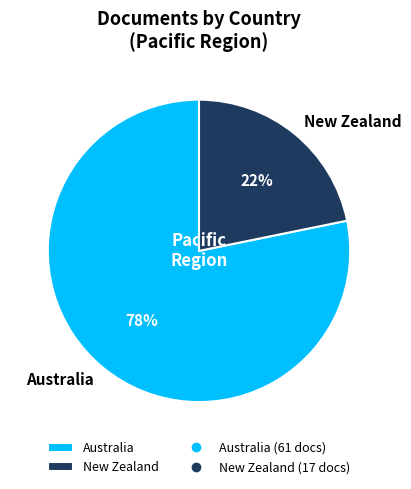

Is Australia the majority of the pie?

Yes